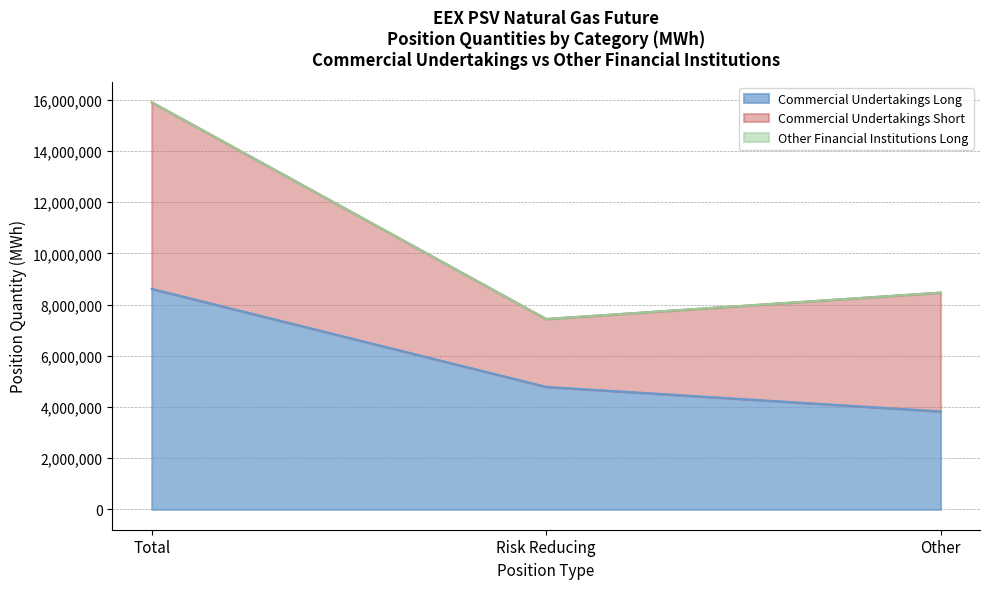

How many lines are shown in the chart?

3